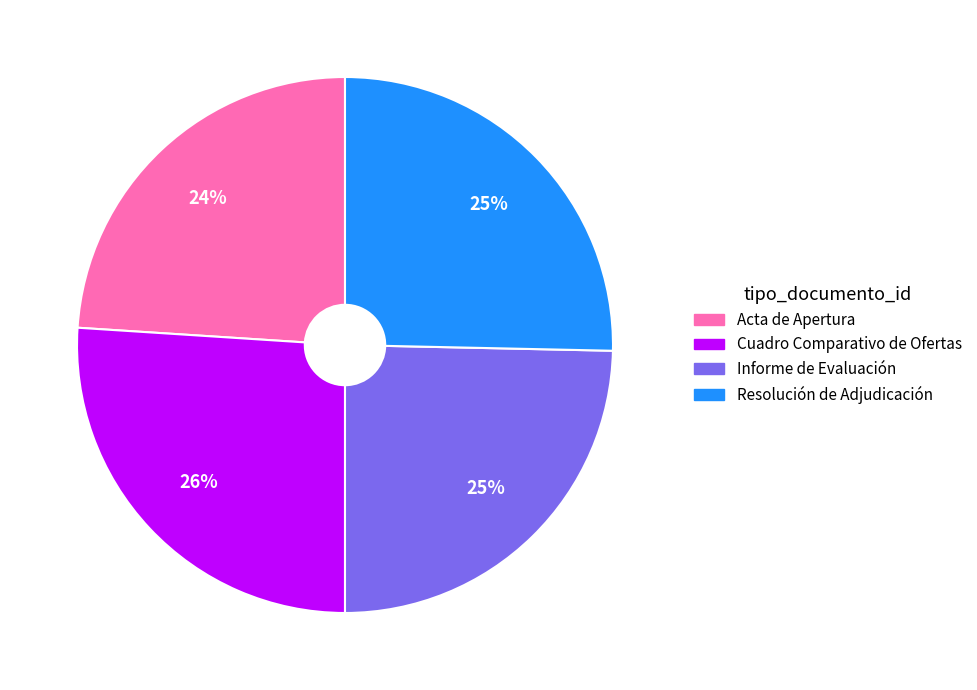

To the nearest percent, what is the combined percentage of Resolución de Adjudicación and Acta de Apertura?

49%